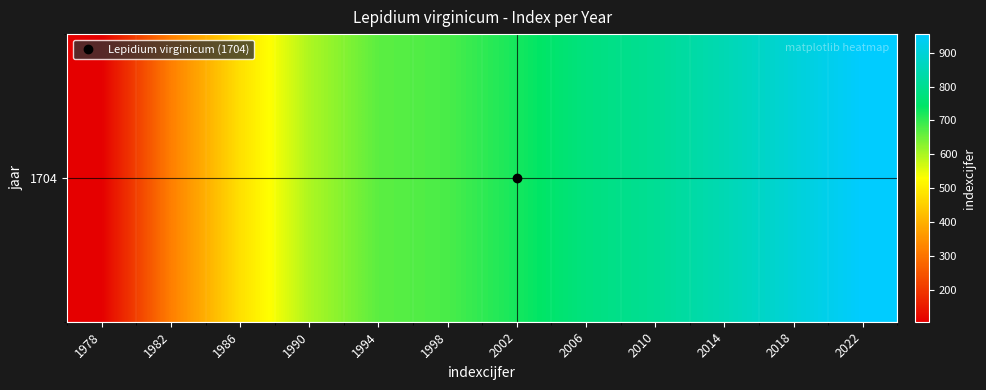

List the labels in order of value, largest first.

2022, 2018, 2014, 2010, 2006, 2002, 1998, 1994, 1990, 1986, 1982, 1978